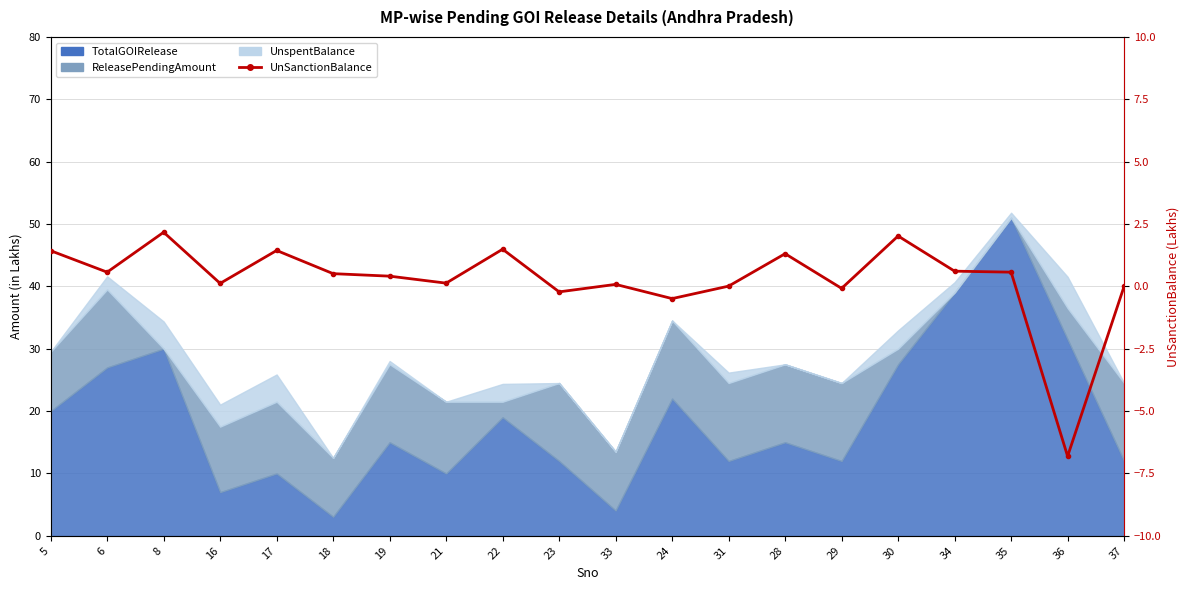

How many points are higher than both their immediate neighbors (excluding endpoints)?

6